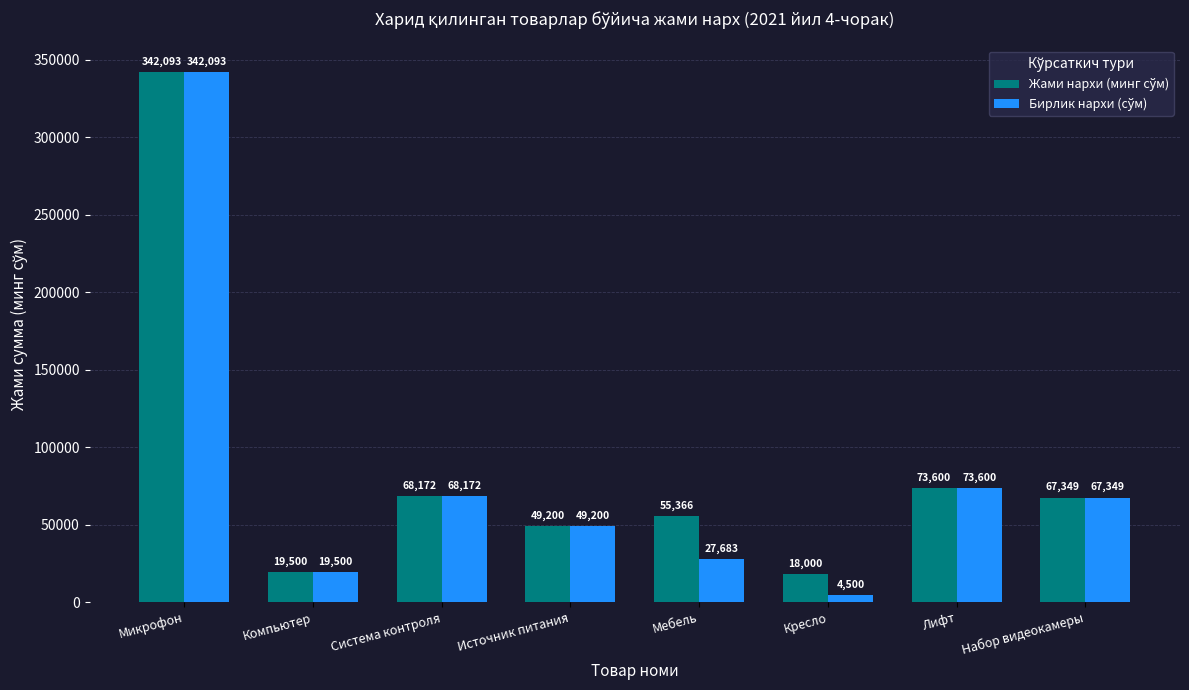

What is the label of the 4th bar from the left?

Источник питания